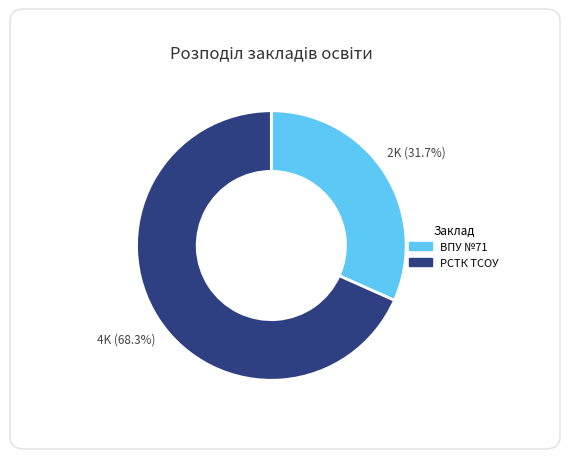

Is there any slice that represents more than half of the pie?

Yes